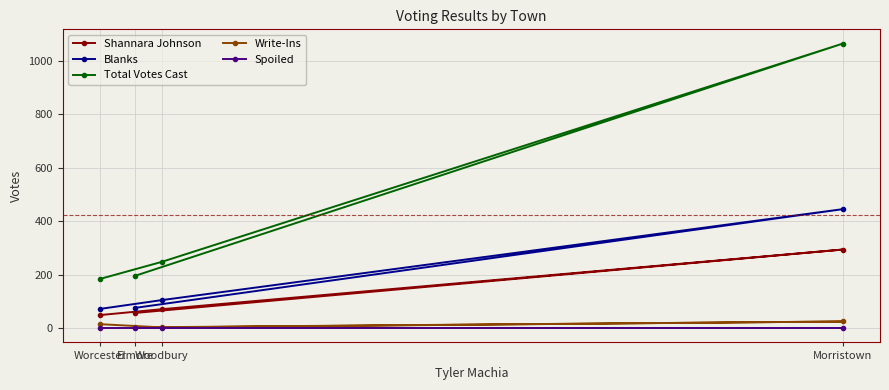

Is it true that Shannara Johnson equals 49 at Worcester?

True